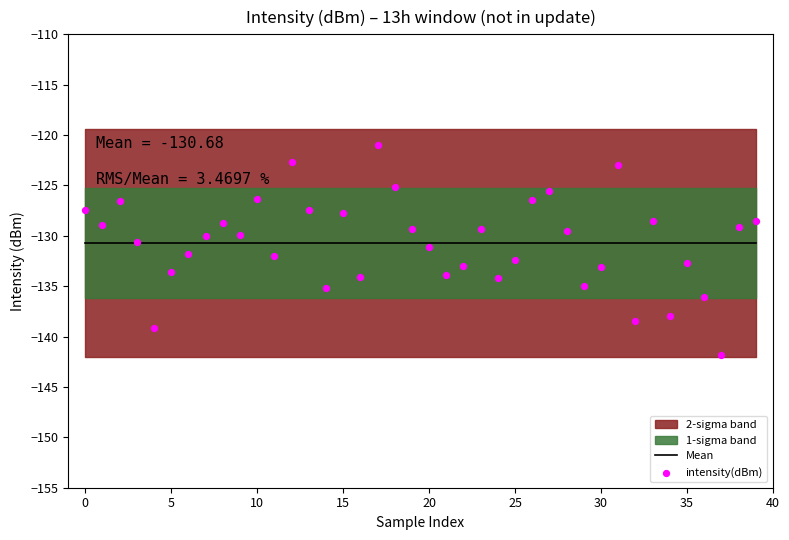

Which series contains the lowest Y value?

intensity(dBm)